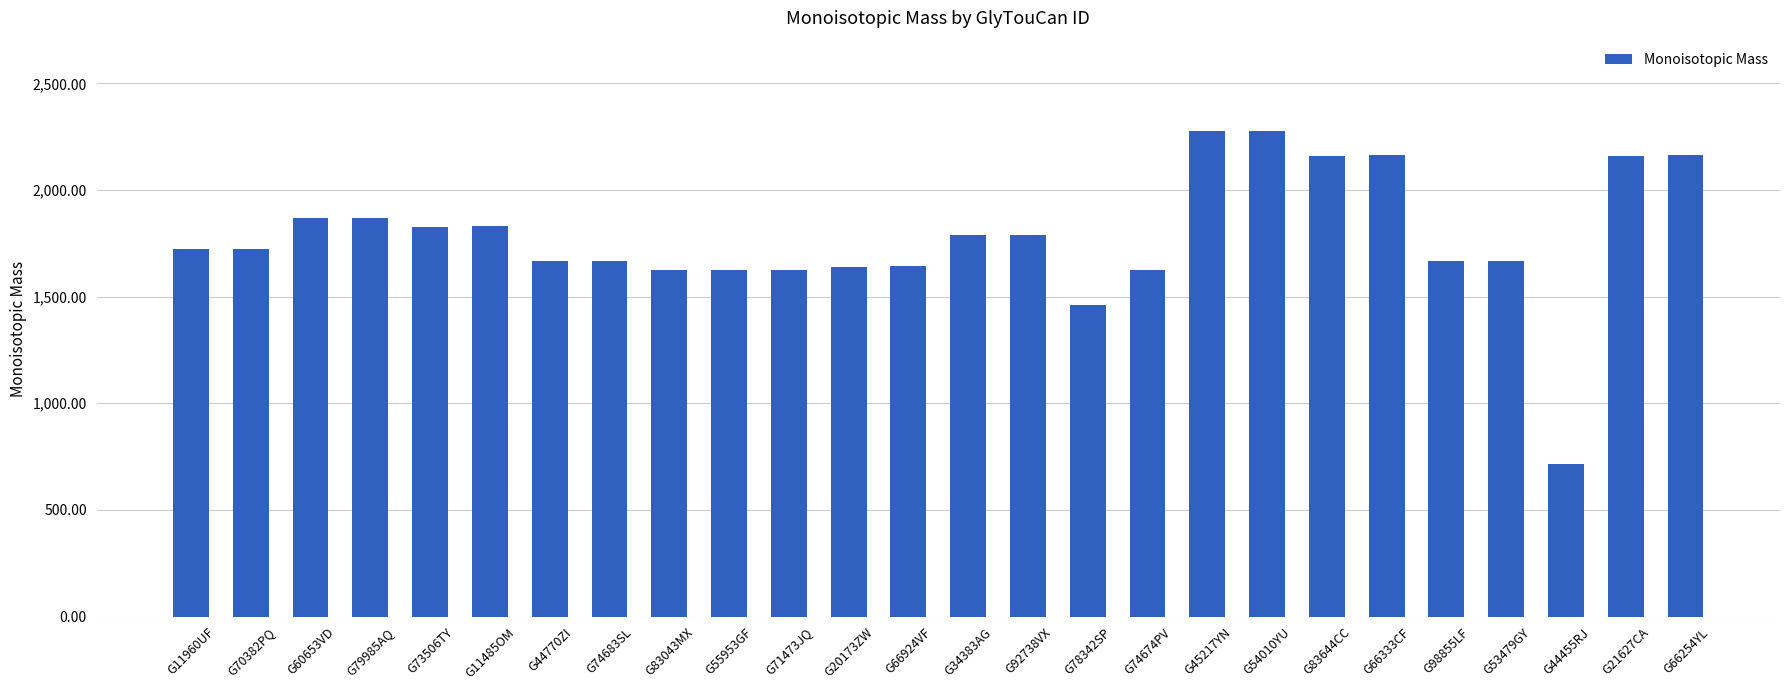

At which label does the data first exceed 1724?

G70382PQ